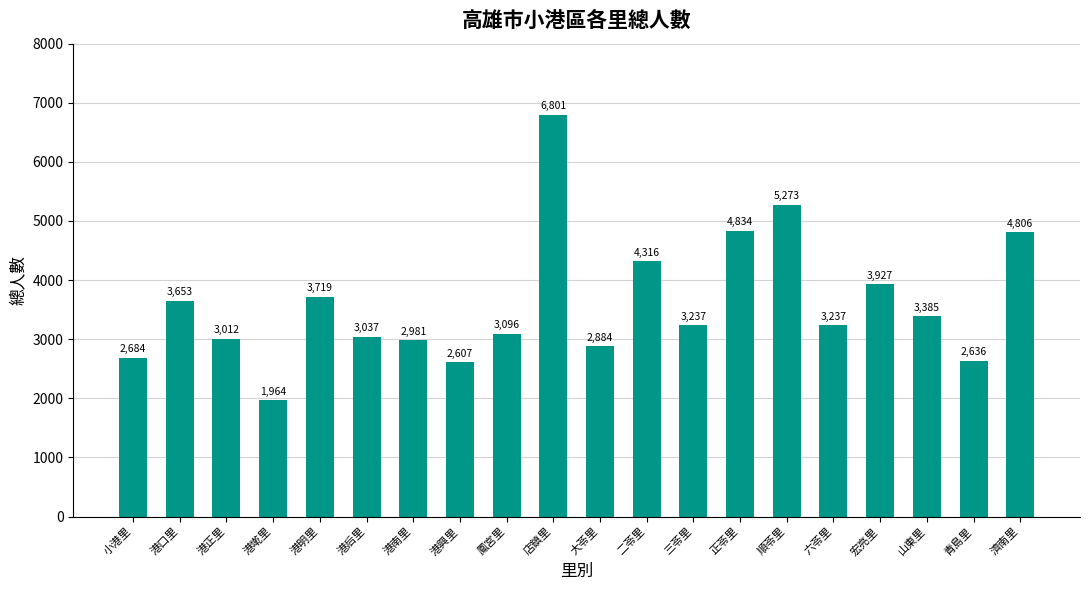

What is the minimum value shown in the chart?

1964